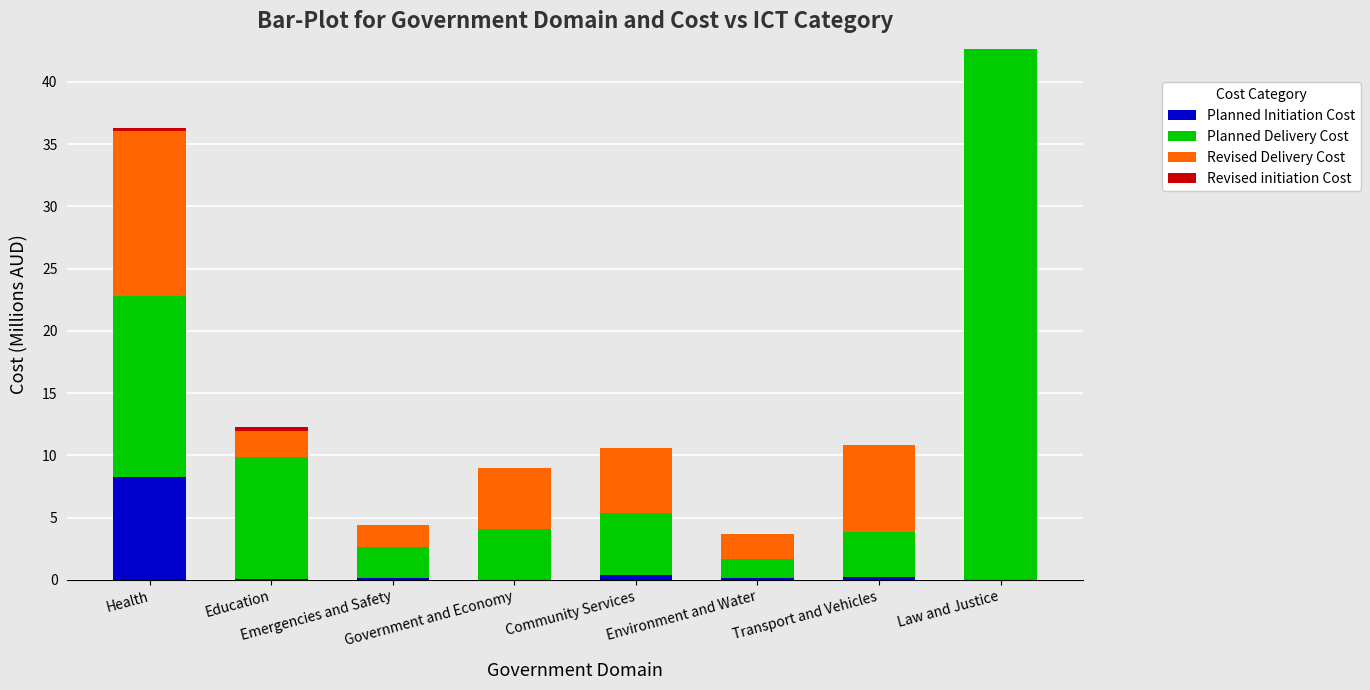

What is the highest value of the Planned Initiation Cost series?

8.2